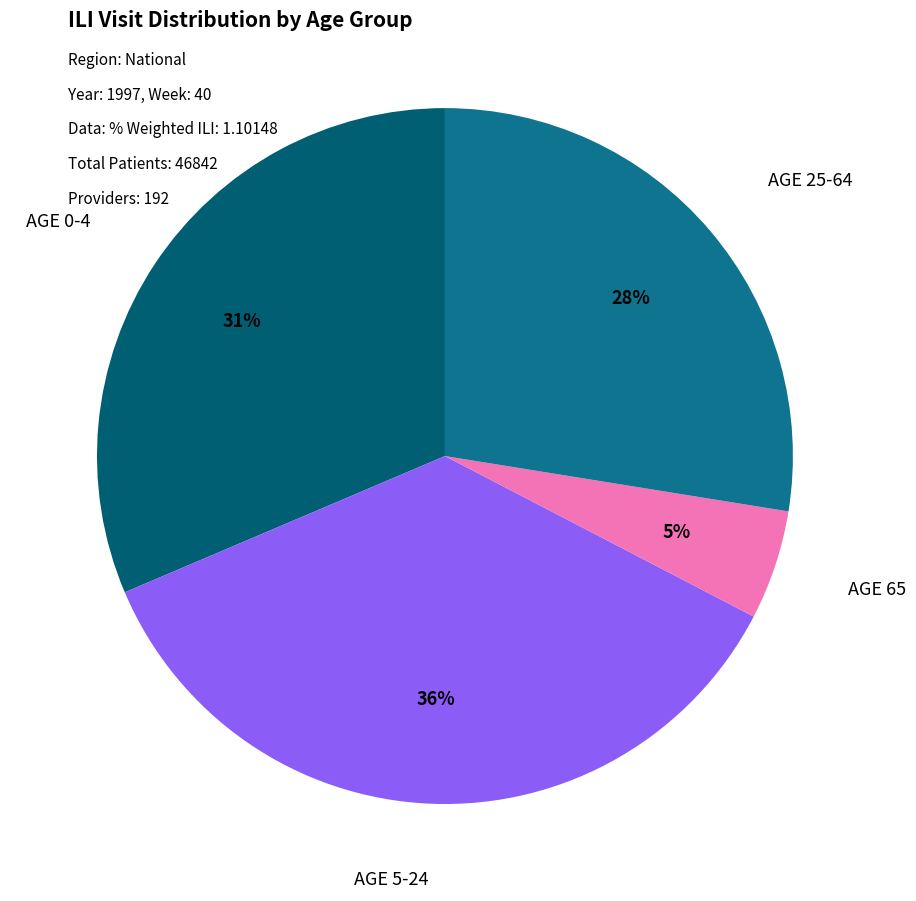

How many segments does this pie chart have?

4